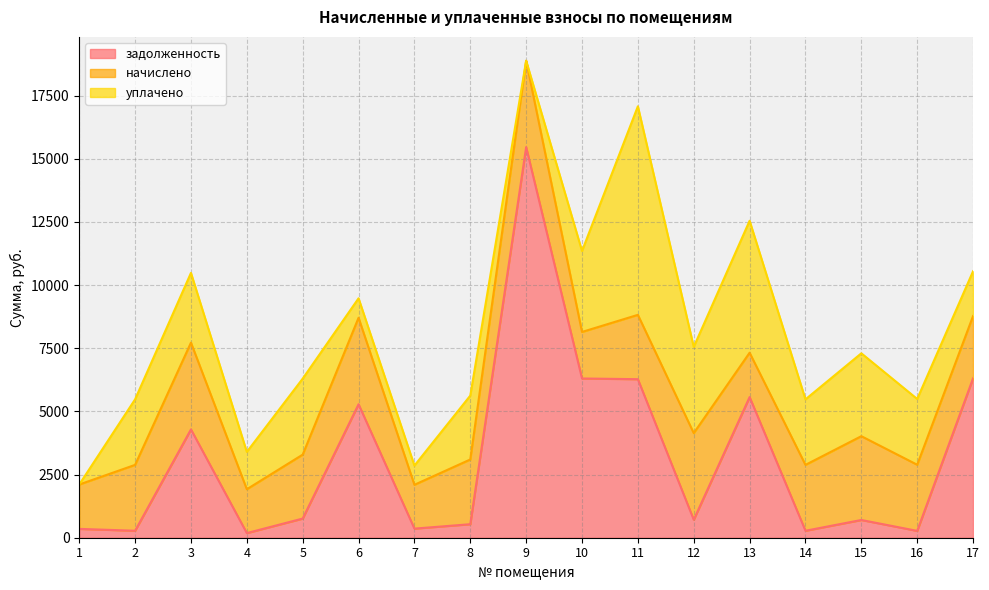

Where is начислено nearest to the value 2584?

8